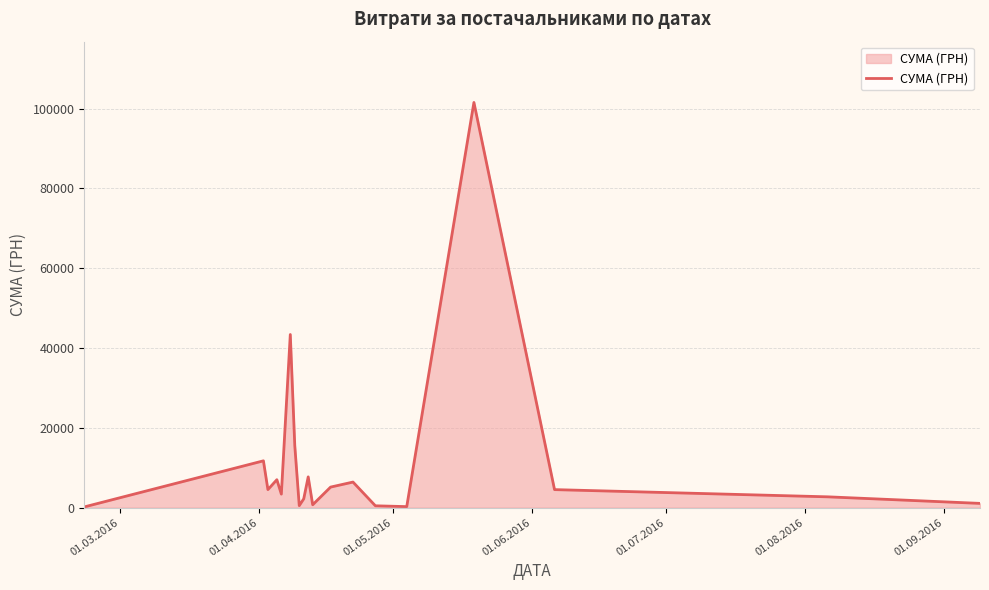

What is the difference between the maximum and minimum values?

101387.8